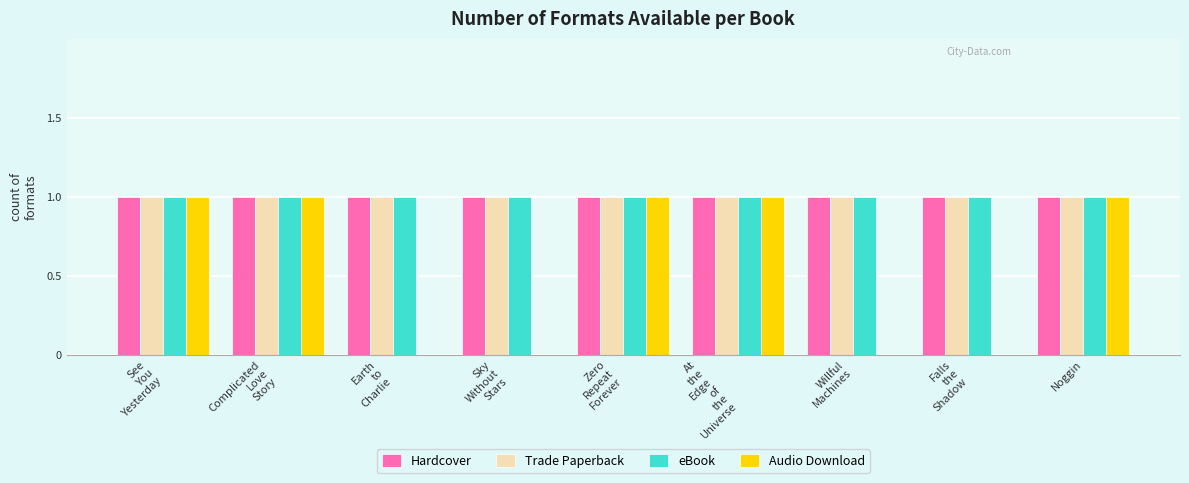

Reading right to left, list all the values displayed in this chart.

Hardcover: Noggin=1	Falls
the
Shadow=1	Willful
Machines=1	At
the
Edge
of
the
Universe=1	Zero
Repeat
Forever=1	Sky
Without
Stars=1	Earth
to
Charlie=1	Complicated
Love
Story=1	See
You
Yesterday=1
Trade Paperback: Noggin=1	Falls
the
Shadow=1	Willful
Machines=1	At
the
Edge
of
the
Universe=1	Zero
Repeat
Forever=1	Sky
Without
Stars=1	Earth
to
Charlie=1	Complicated
Love
Story=1	See
You
Yesterday=1
eBook: Noggin=1	Falls
the
Shadow=1	Willful
Machines=1	At
the
Edge
of
the
Universe=1	Zero
Repeat
Forever=1	Sky
Without
Stars=1	Earth
to
Charlie=1	Complicated
Love
Story=1	See
You
Yesterday=1
Audio Download: Noggin=1	Falls
the
Shadow=0	Willful
Machines=0	At
the
Edge
of
the
Universe=1	Zero
Repeat
Forever=1	Sky
Without
Stars=0	Earth
to
Charlie=0	Complicated
Love
Story=1	See
You
Yesterday=1